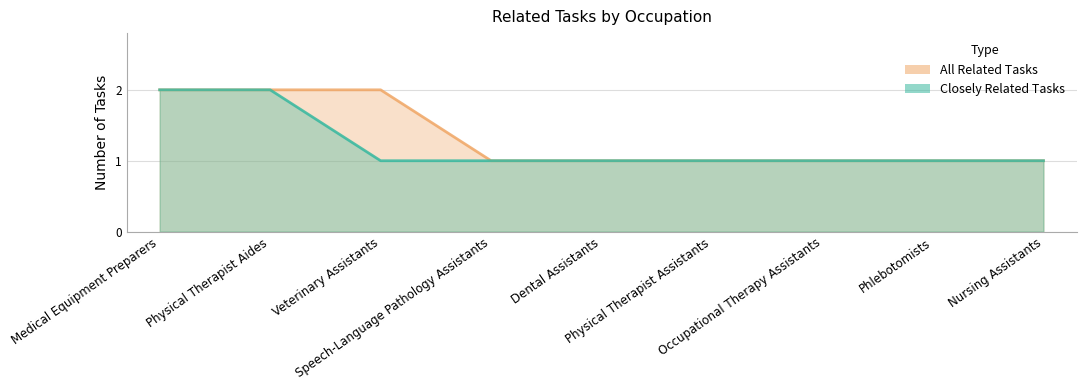

At which category does the chart reach its minimum across all series?

Veterinary Assistants